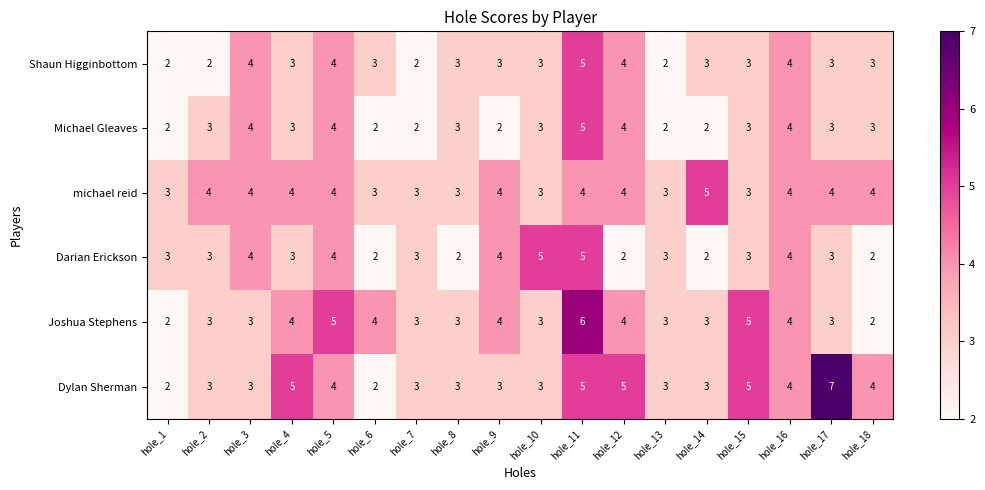

Which series has the largest total across all categories?

Dylan Sherman